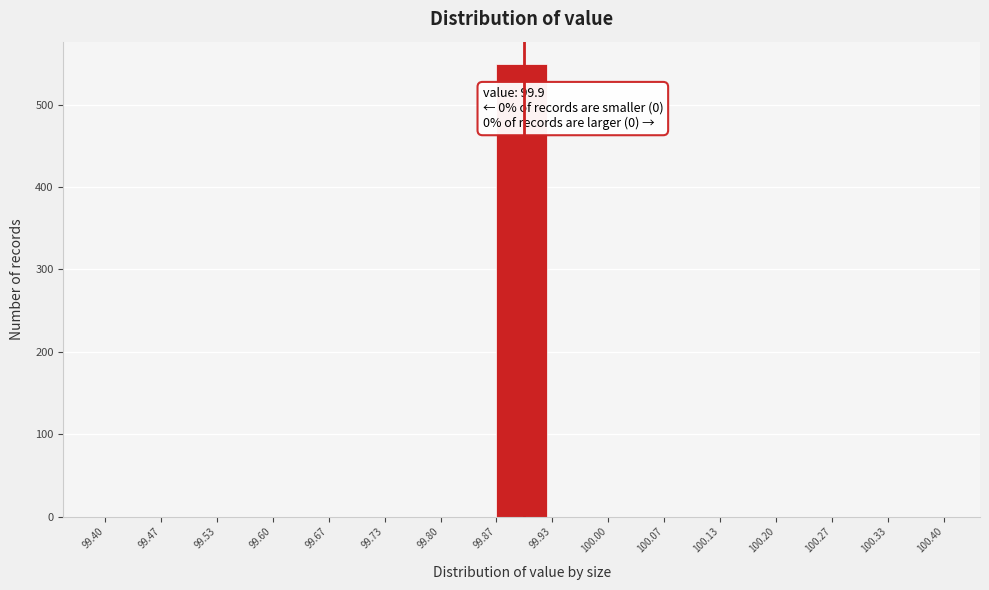

Which range on the x-axis has the tallest bar?

99.87 to 99.93